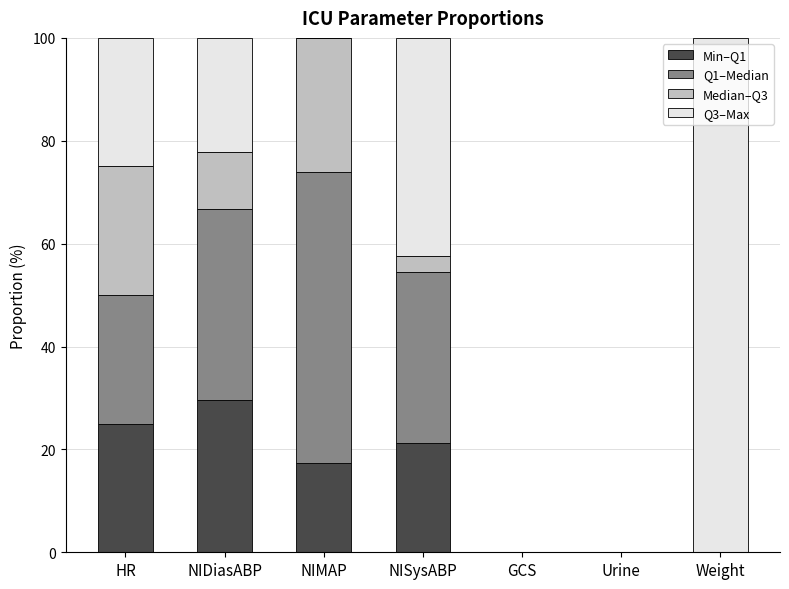

Does the chart contain stacked bars?

Yes